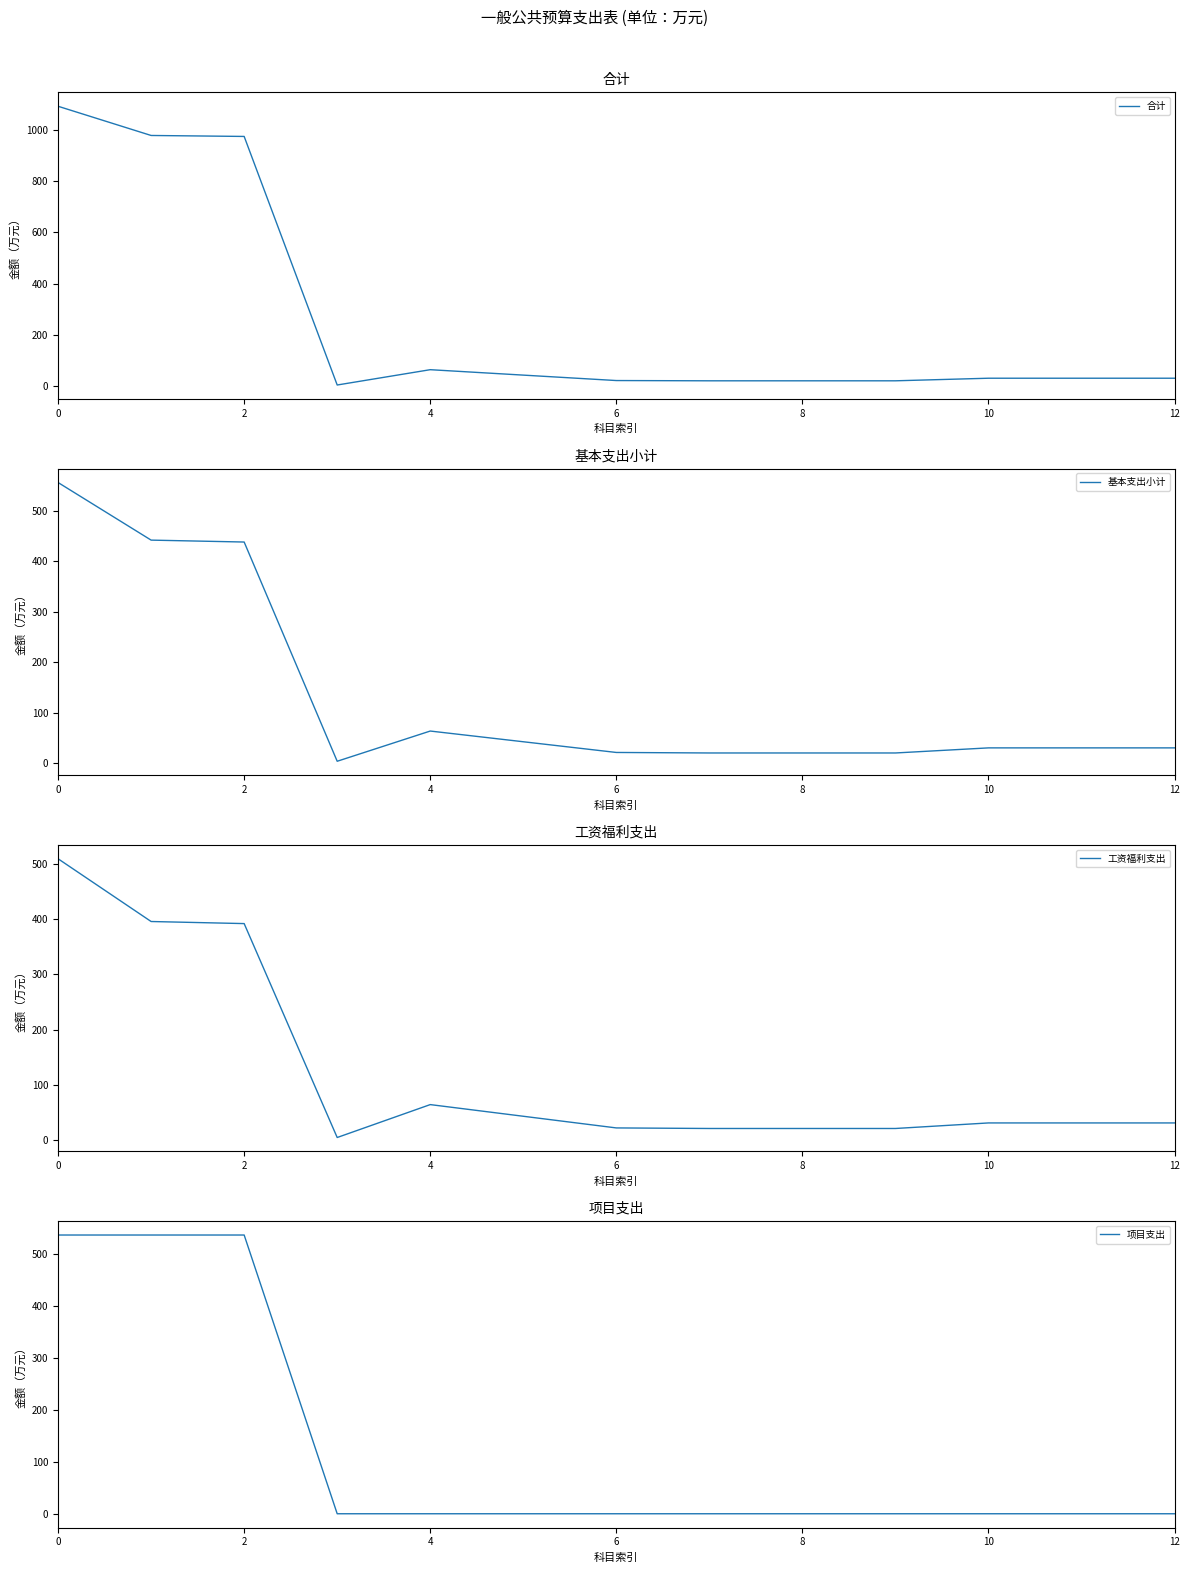

What is the maximum value for 基本支出小计?

555.5